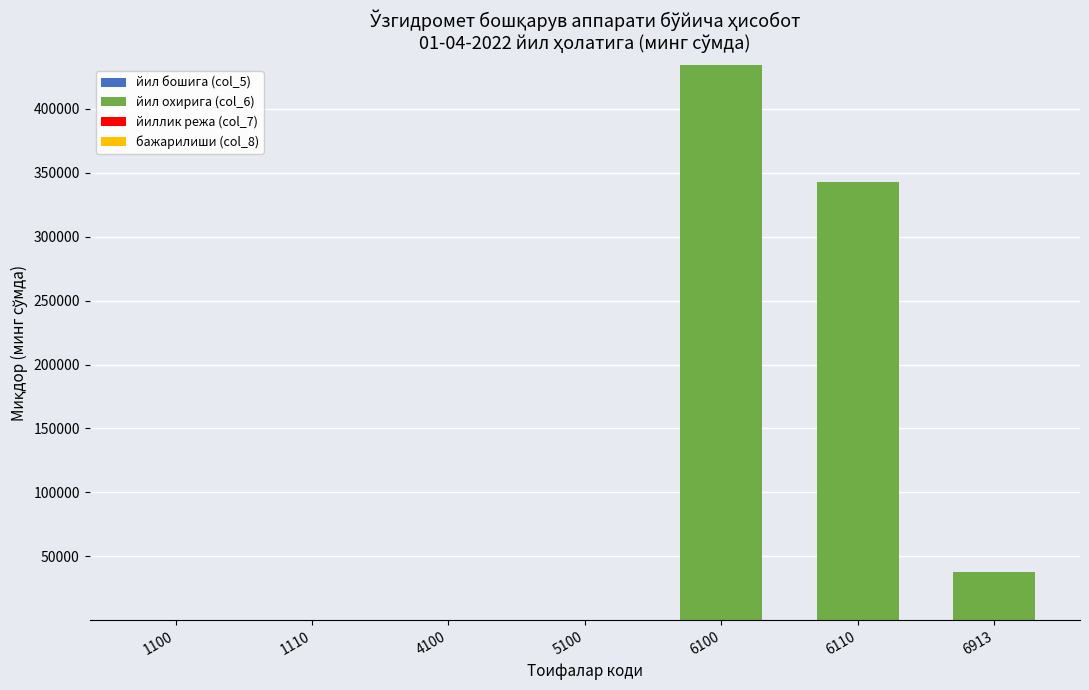

What is the sum of the values at 6913 and 6110?

381062.3